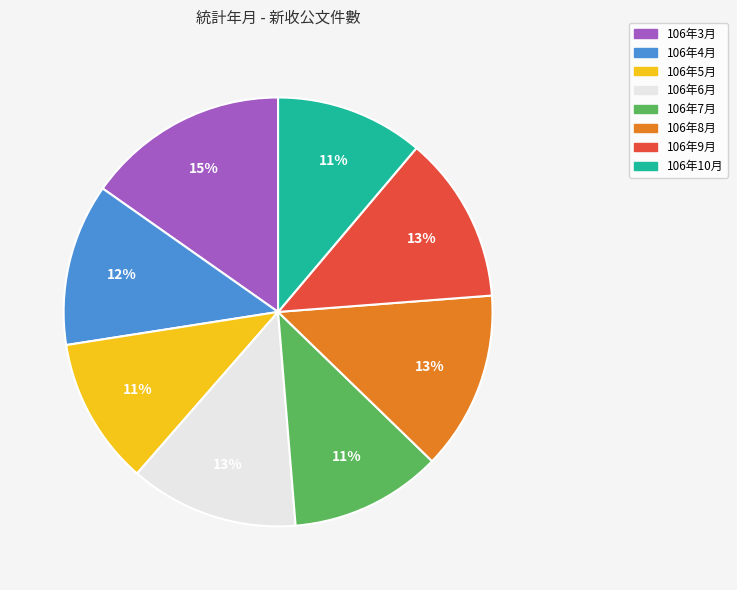

What percentage is the 106年8月 slice, to the nearest percent?

13%